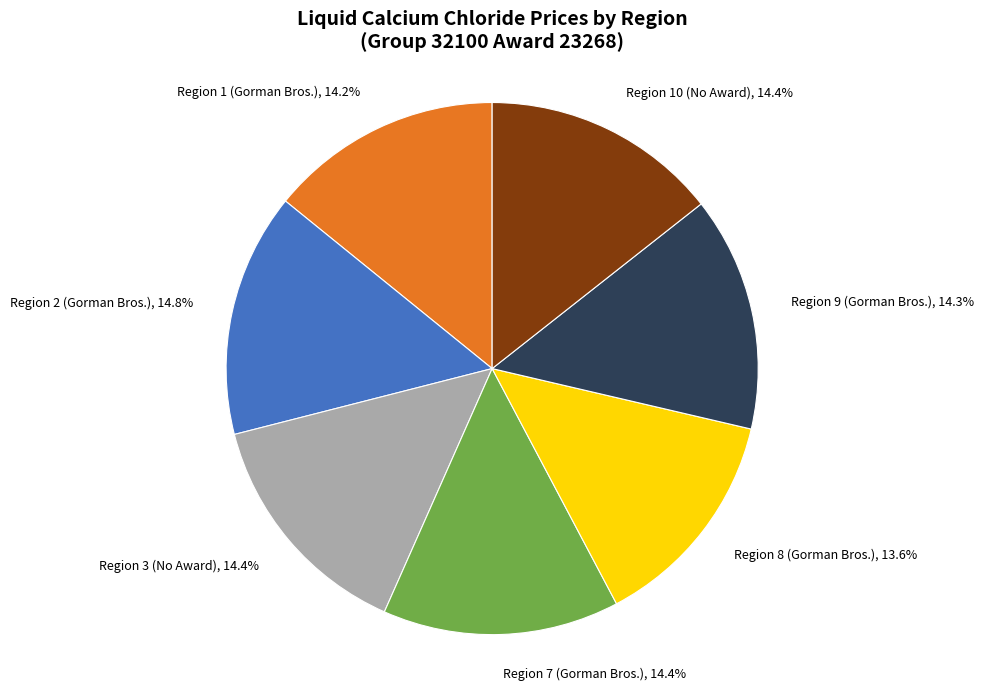

Does any single category account for the majority?

No